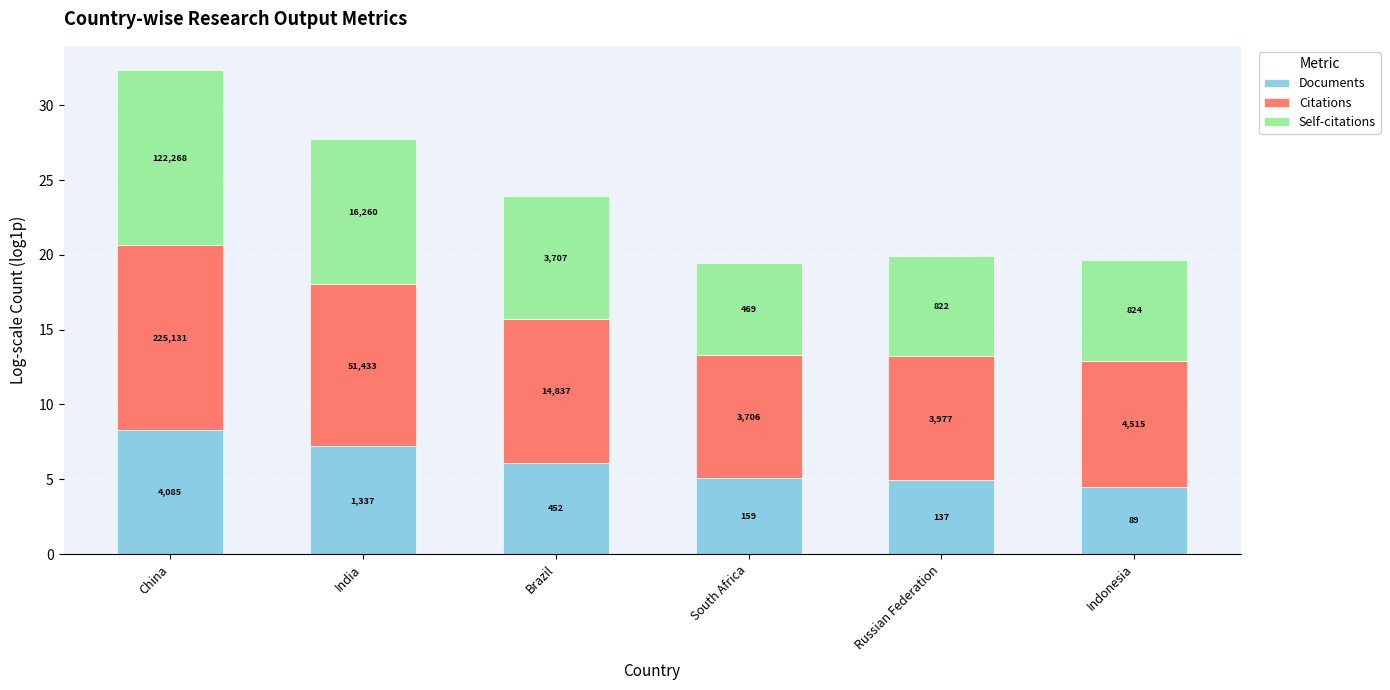

What are all the series names shown in the legend?

Documents, Citations, Self-citations